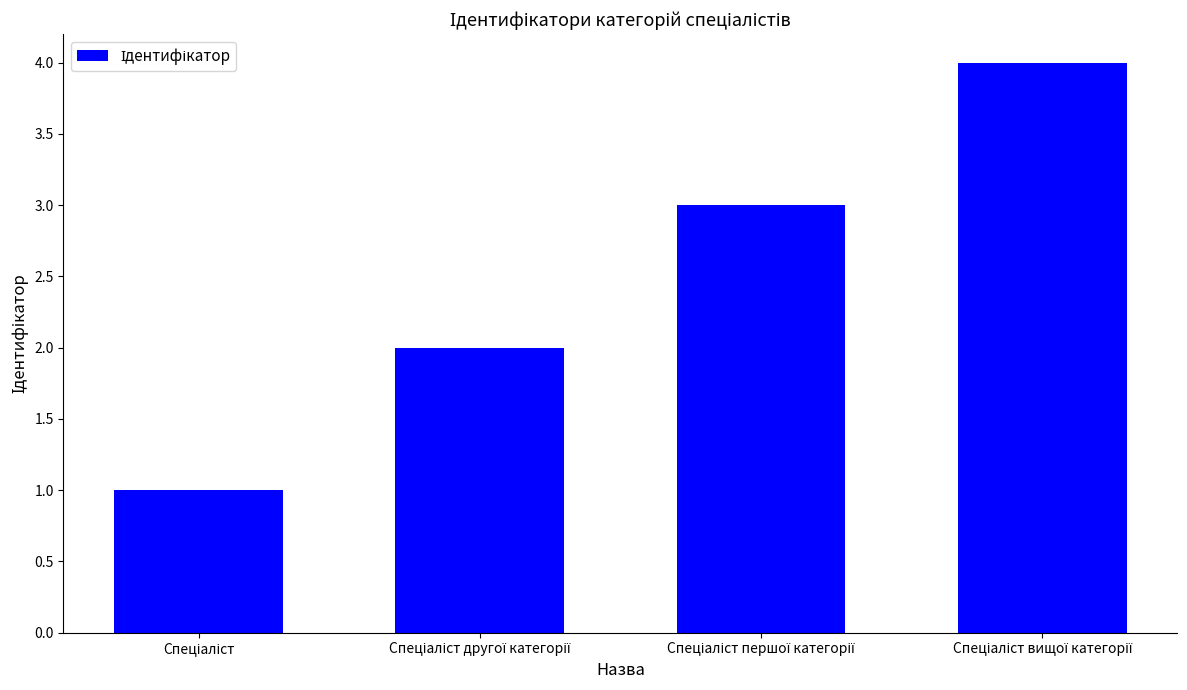

What is the maximum value shown in the chart?

4